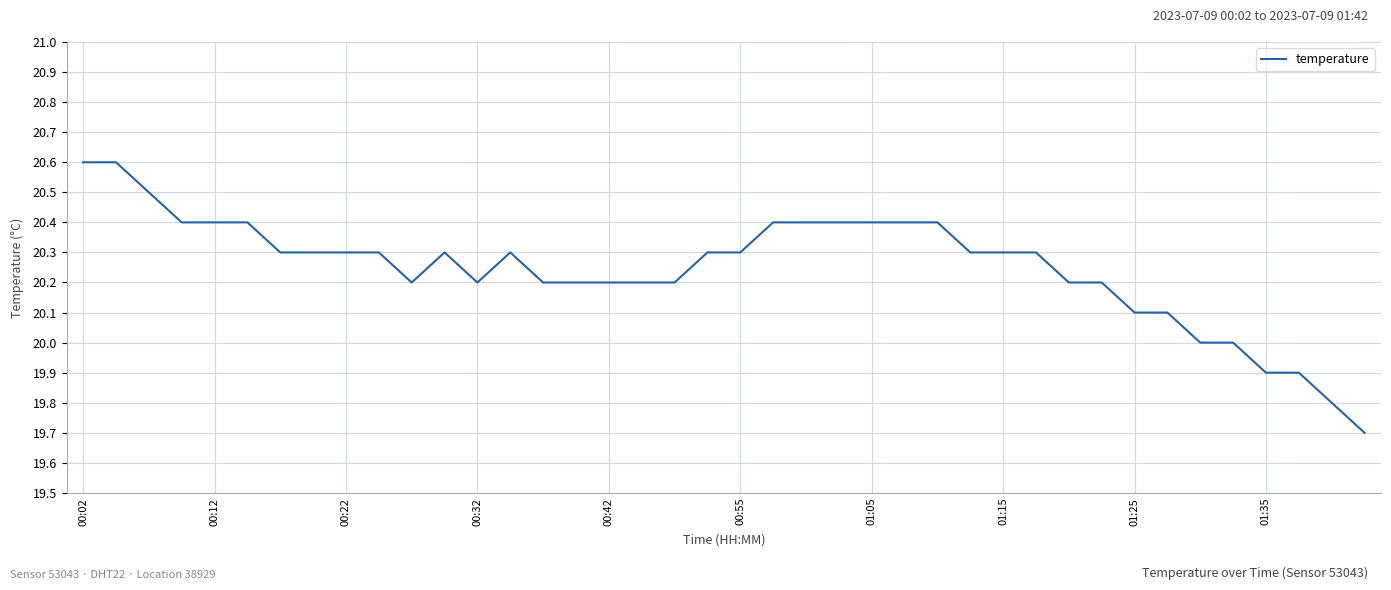

What is the maximum value shown in the chart?

20.6